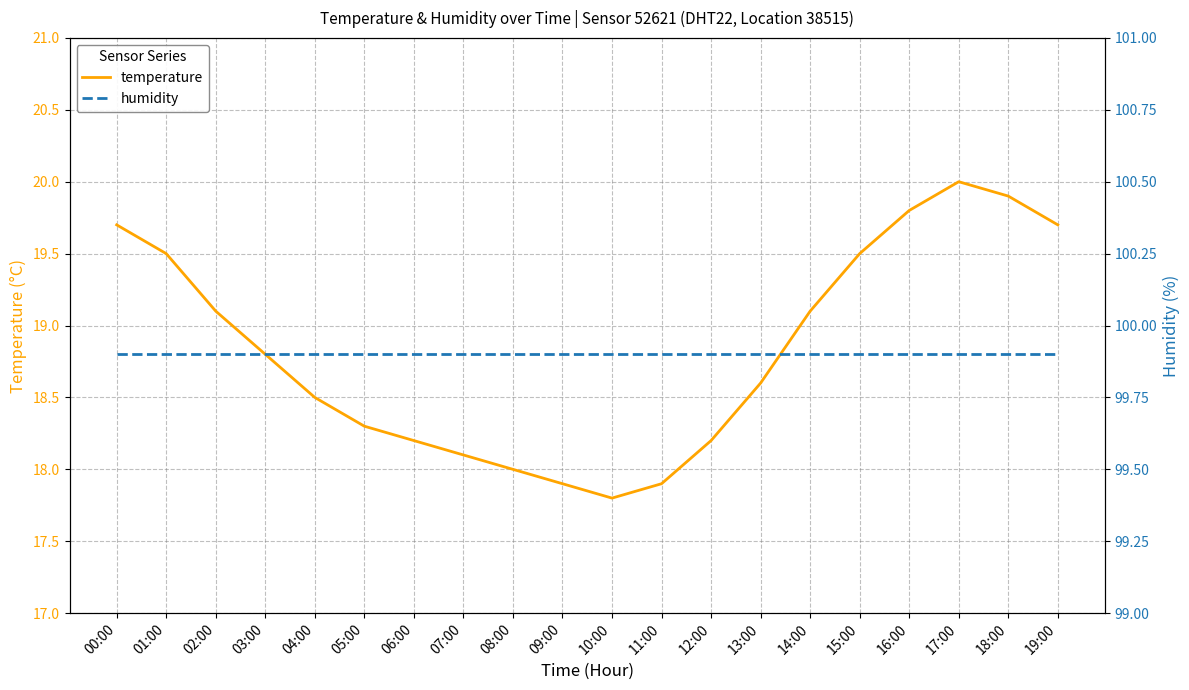

Reading left to right, list all the values displayed in this chart.

temperature: 19.7	19.5	19.1	18.8	18.5	18.3	18.2	18.1	18.0	17.9	17.8	17.9	18.2	18.6	19.1	19.5	19.8	20.0	19.9	19.7
humidity: 99.9	99.9	99.9	99.9	99.9	99.9	99.9	99.9	99.9	99.9	99.9	99.9	99.9	99.9	99.9	99.9	99.9	99.9	99.9	99.9